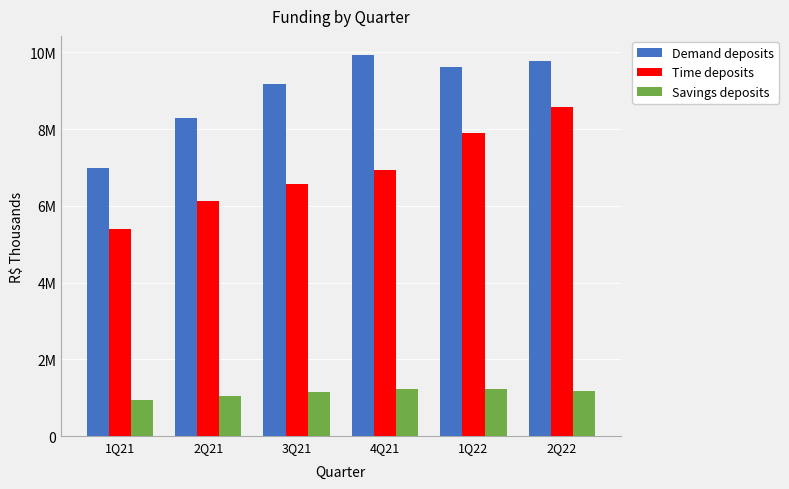

Does the chart contain any negative values?

No